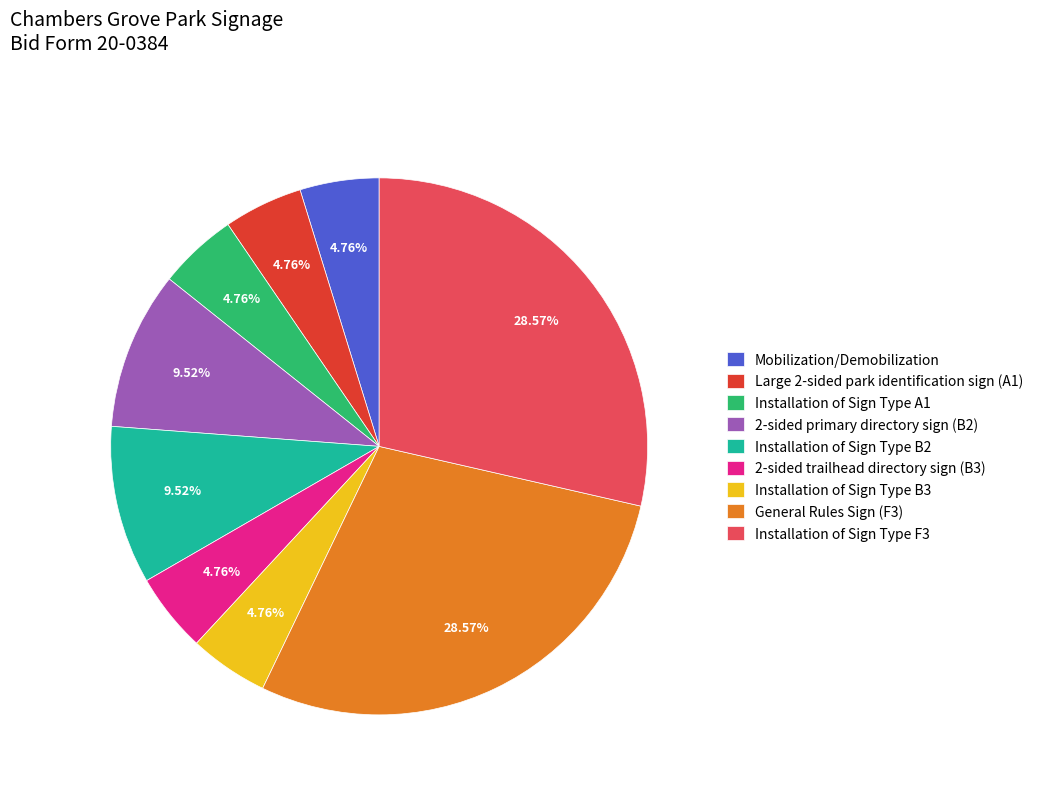

True or false: Installation of Sign Type A1 accounts for 5% of the total.

True